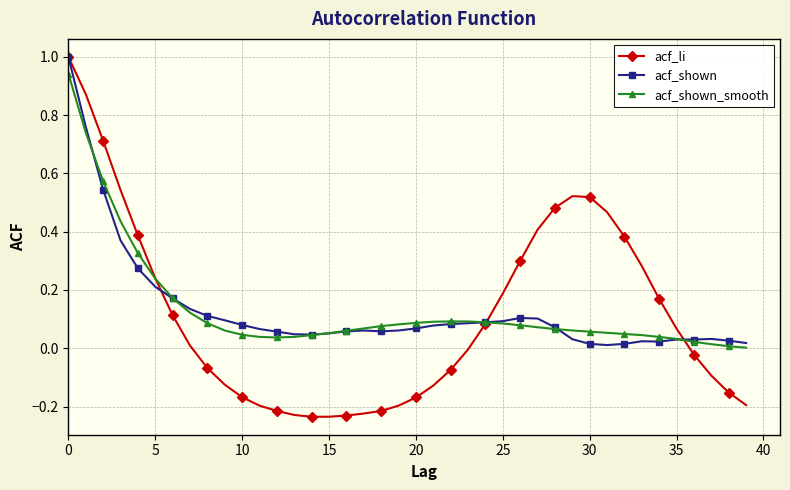

True or false: acf_shown has more than 2 interior local peaks.

True